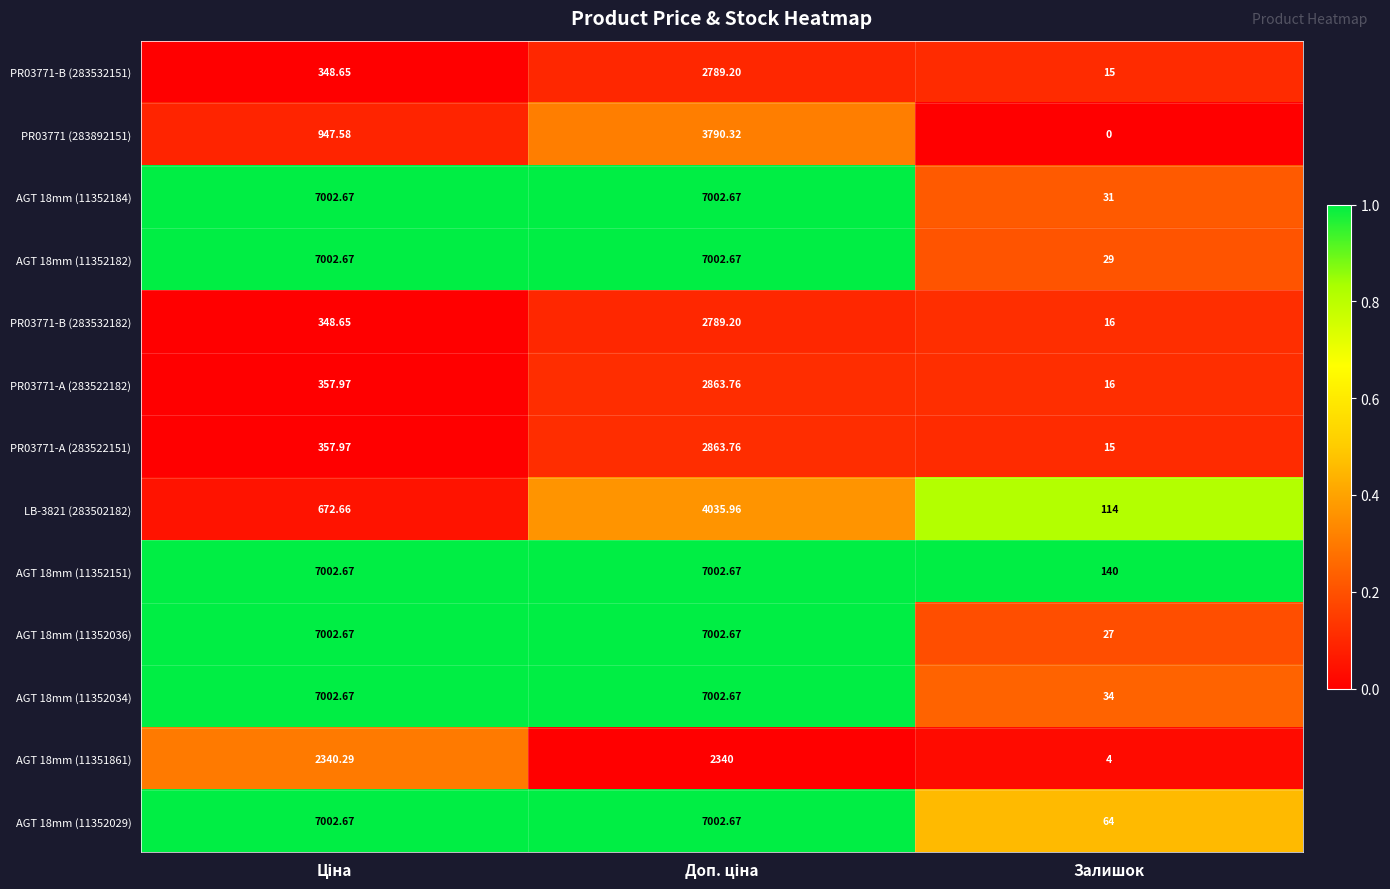

Where is AGT 18mm (11352029) nearest to the value 3533?

Залишок